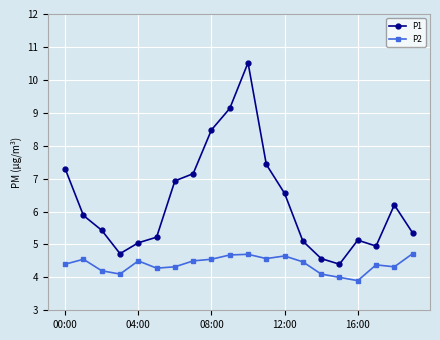

What is the average value of the P2 series?

4.4